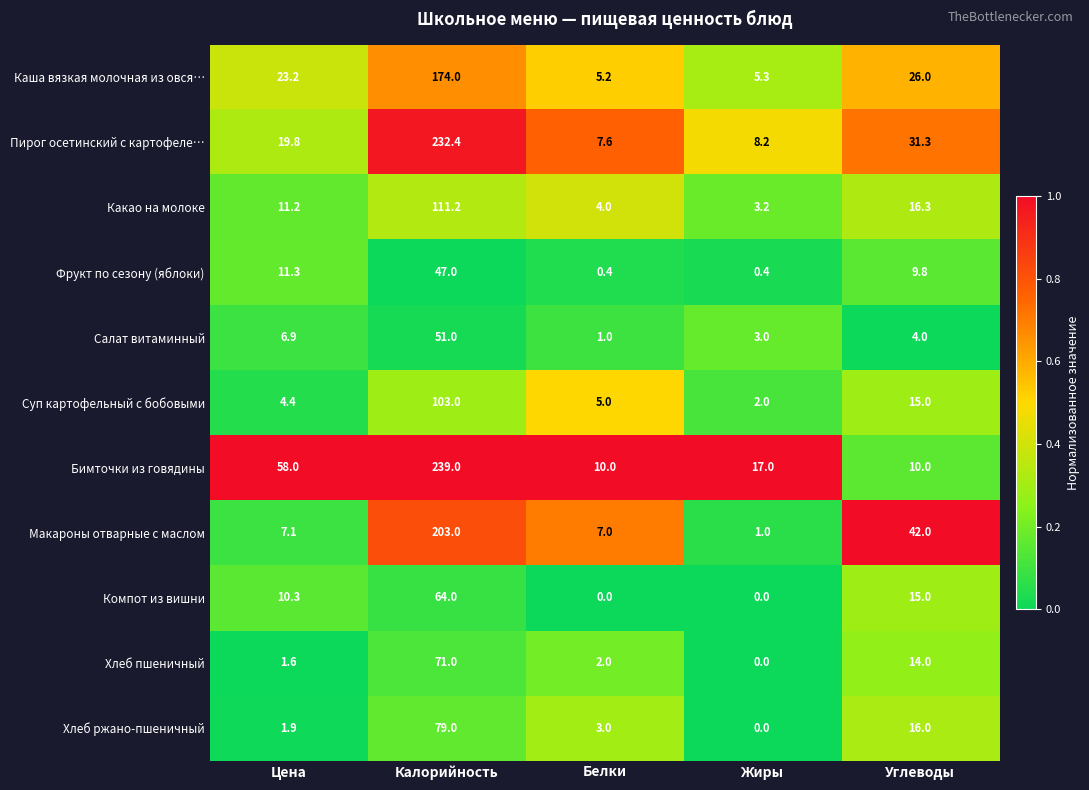

At how many categories does at least one series exceed 0?

5